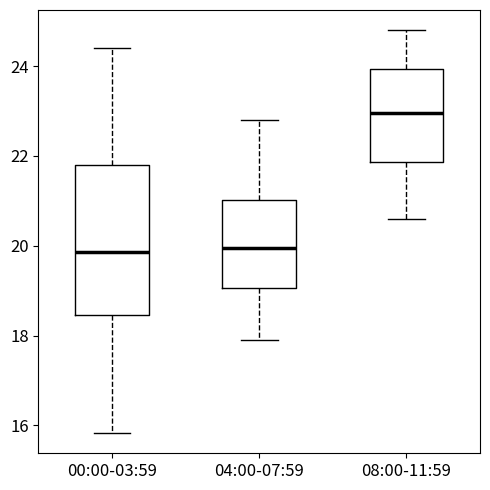

Reading left to right, read every box against the y-axis: the position of its median line, the range the box covers, and the ends of its whiskers. The values are not printed on the chart, so give them approximately, as read against the axis.

00:00-03:59: median 19.8, box 18.4 to 21.8, whiskers 15.8 to 24.4
04:00-07:59: median 20.0, box 19.0 to 21.0, whiskers 18.0 to 22.8
08:00-11:59: median 23.0, box 21.8 to 24.0, whiskers 20.6 to 24.8